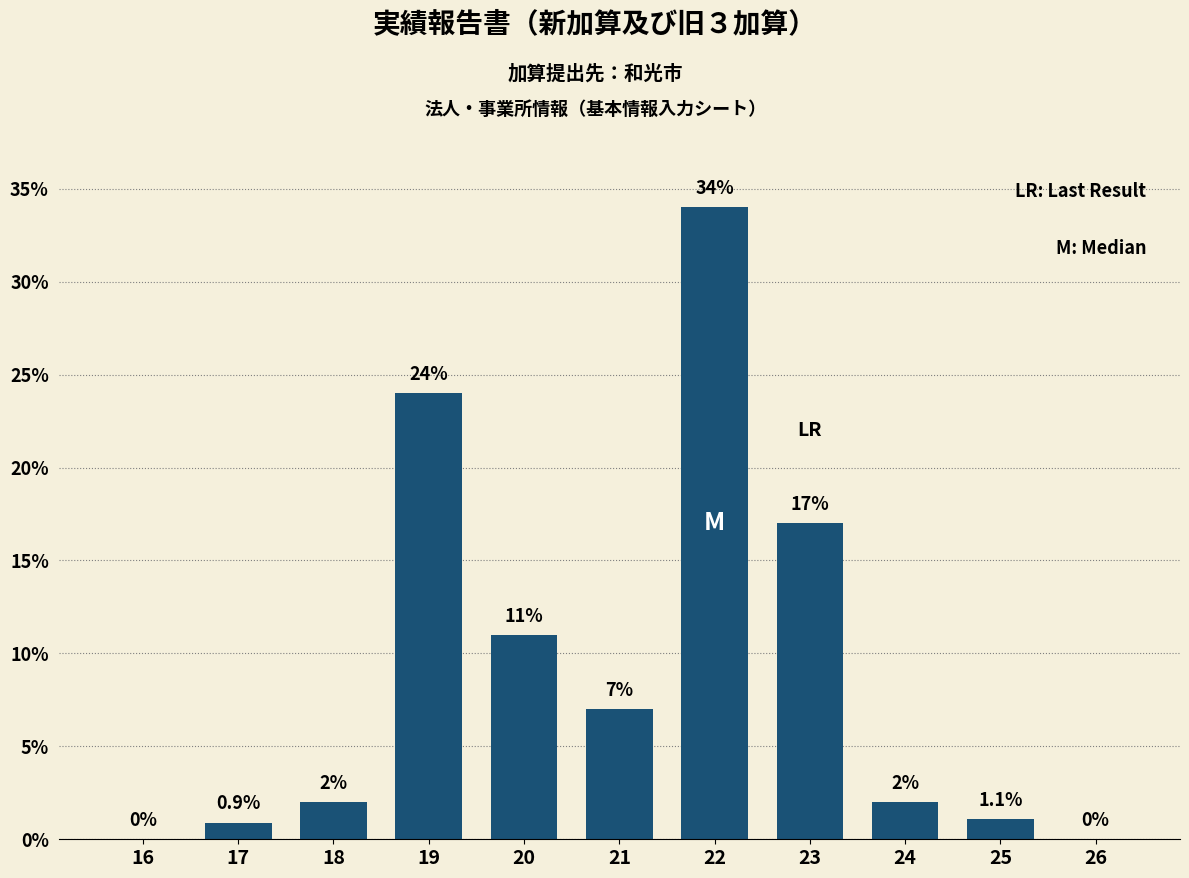

Reading left to right, what are all the values shown in this chart?

16=0.0	17=0.9	18=2.0	19=24.0	20=11.0	21=7.0	22=34.0	23=17.0	24=2.0	25=1.1	26=0.0